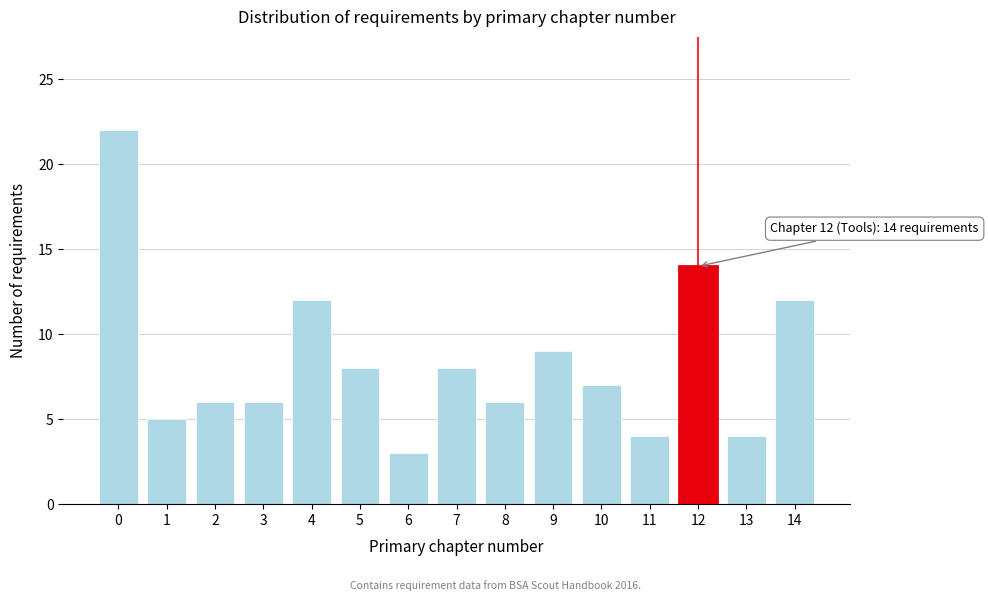

Reading right to left, transcribe all the data shown in this chart.

12	4	14	4	7	9	6	8	3	8	12	6	6	5	22